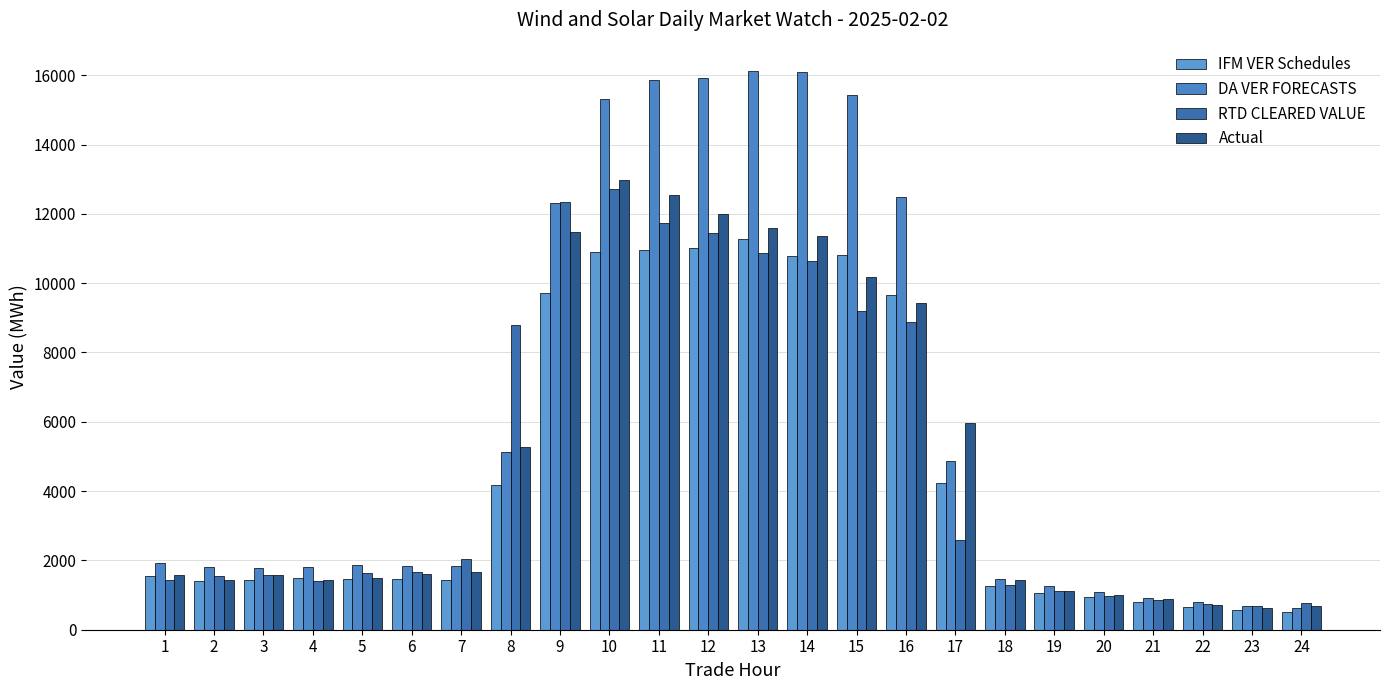

Which series has the largest total across all categories?

DA VER FORECASTS